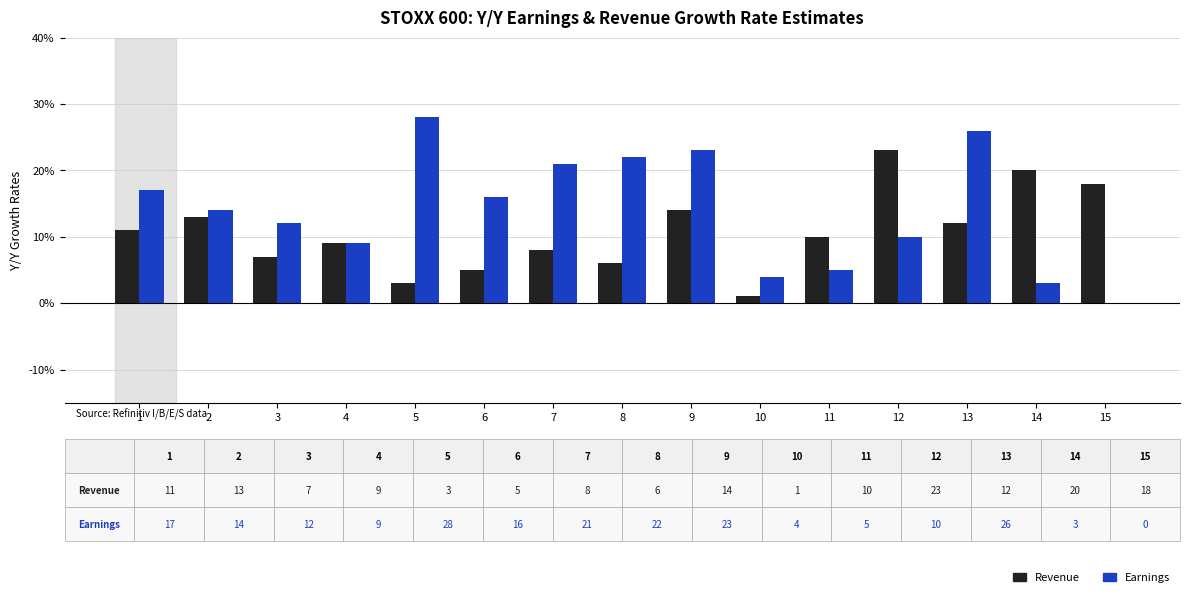

Which series changed the most between 7 and 14?

Earnings